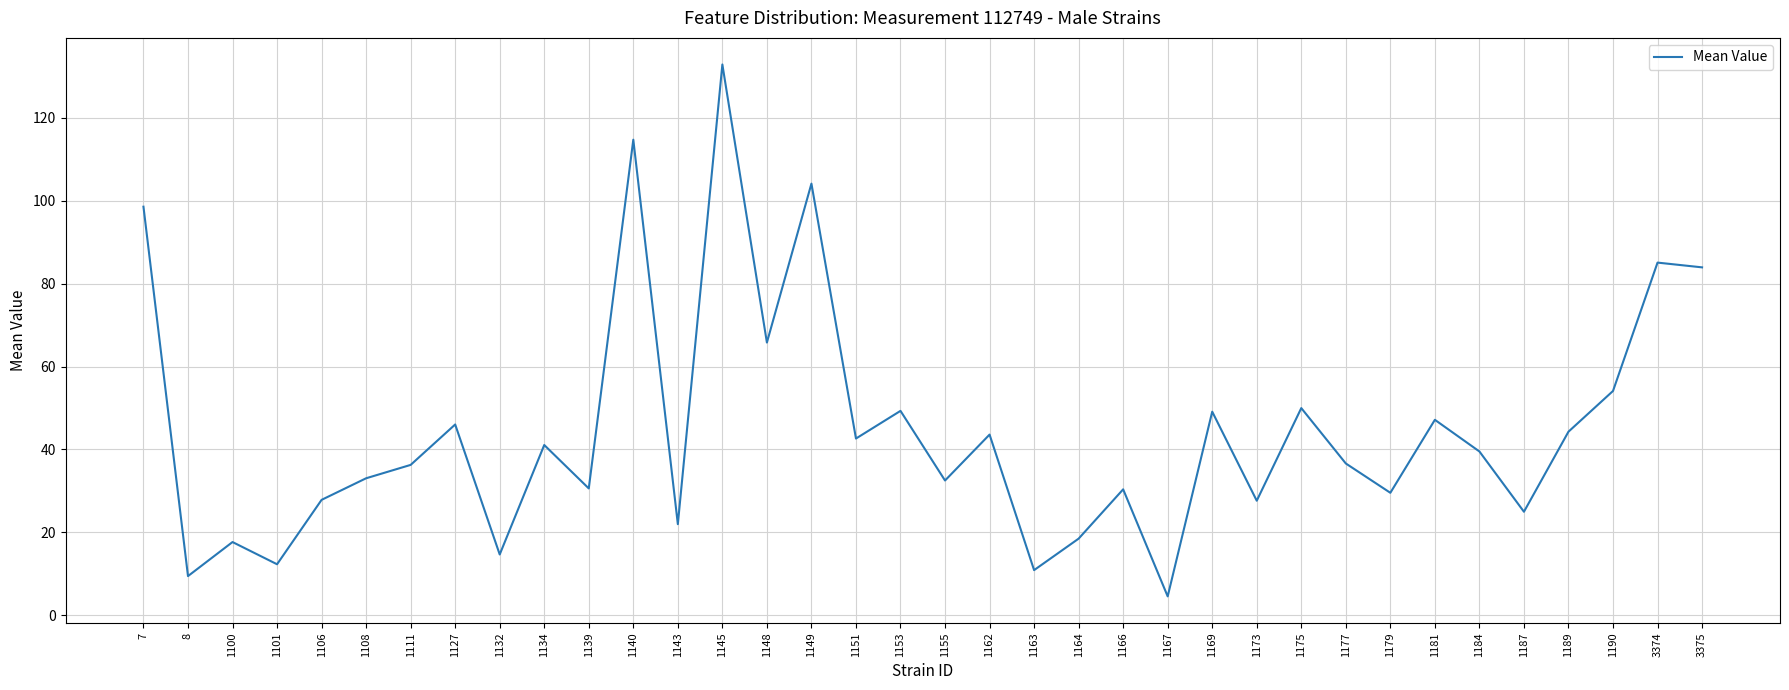

The value at 1145 is 132.8. True or false?

True